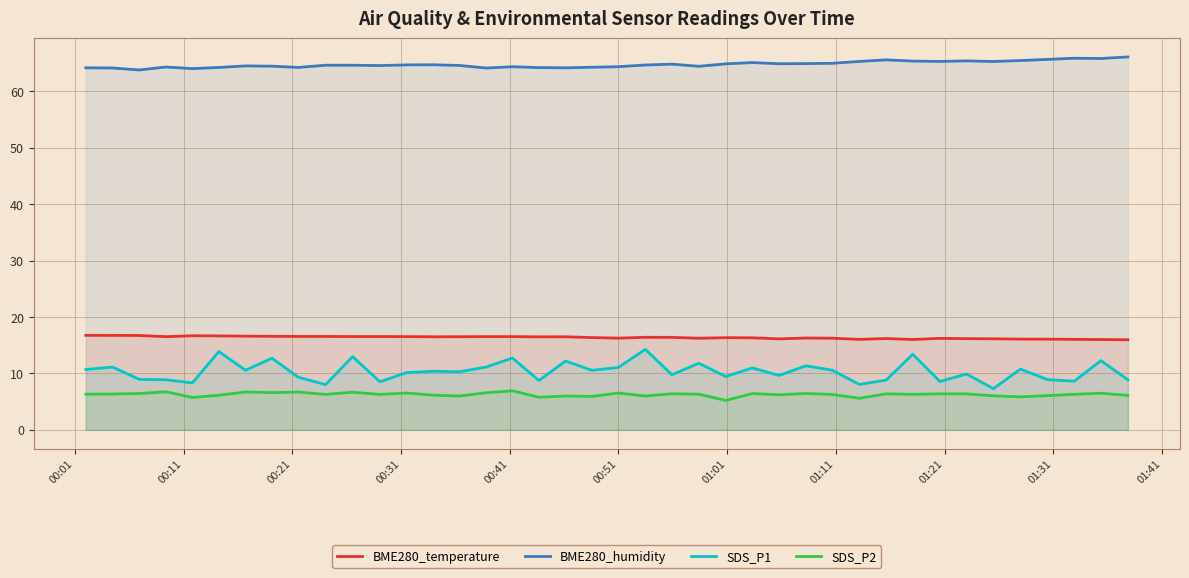

Which series has the largest total across all categories?

BME280_humidity